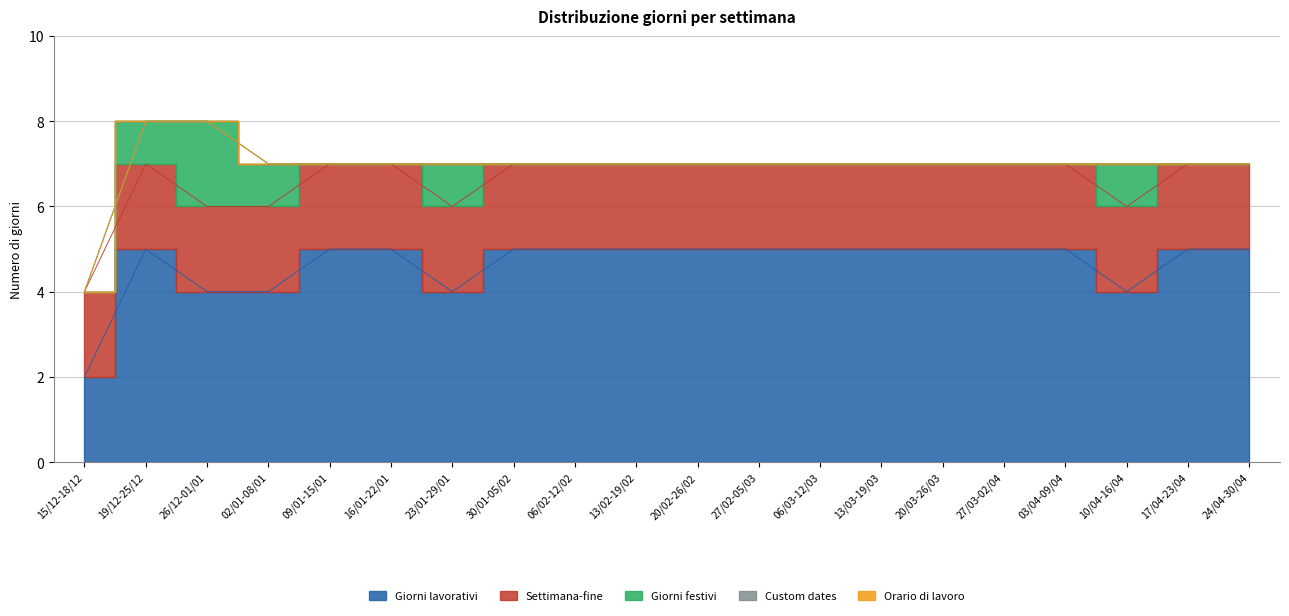

What are all the series names shown in the legend?

Giorni lavorativi, Settimana-fine, Giorni festivi, Custom dates, Orario di lavoro